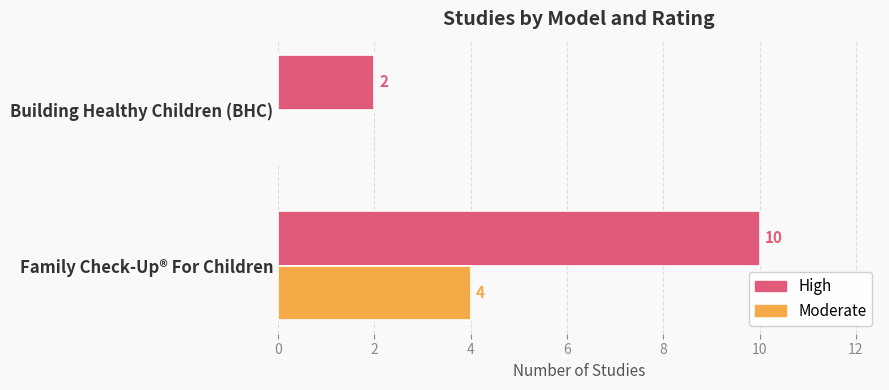

Which category has the highest value across all series?

Family Check-Up® For Children